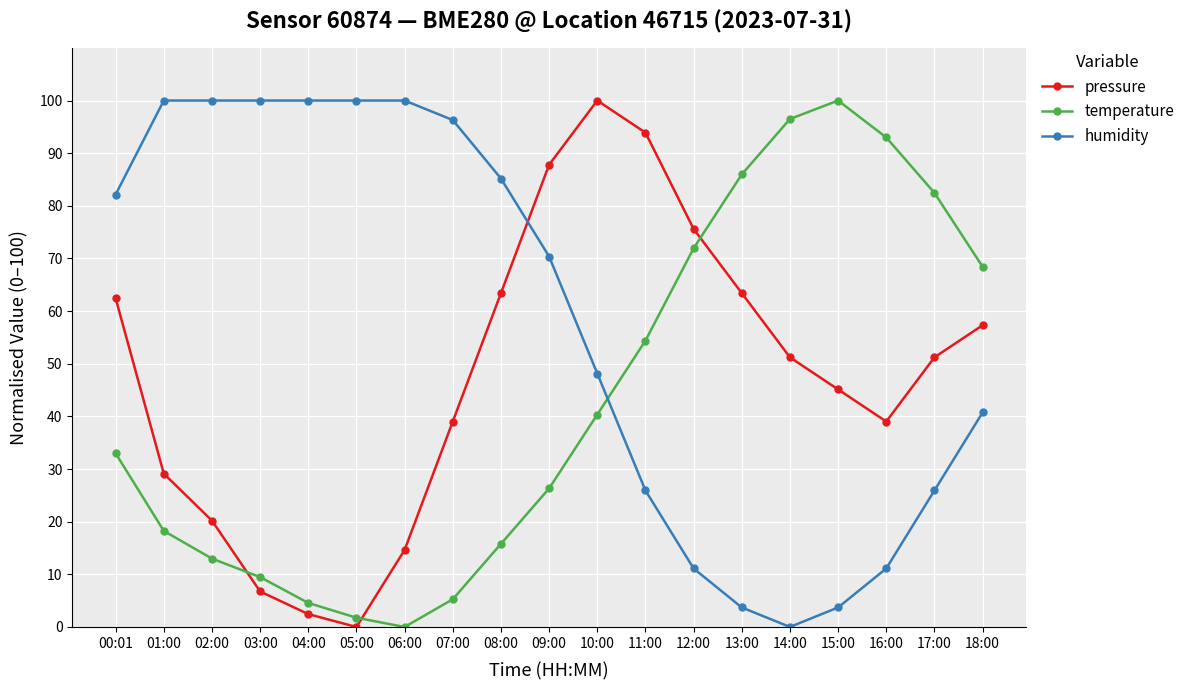

Which series changed the most between 07:00 and 11:00?

humidity